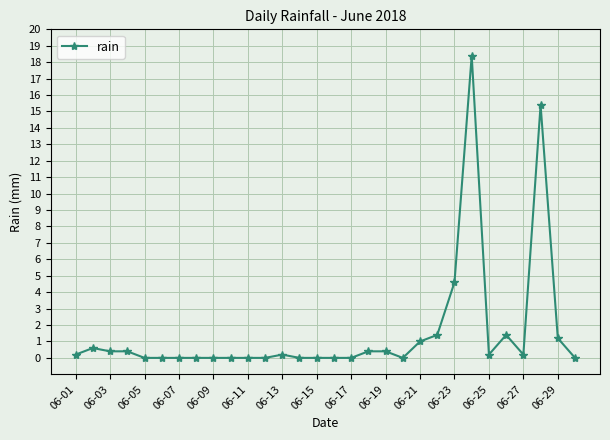

True or false: the data has more than 2 interior local peaks.

True